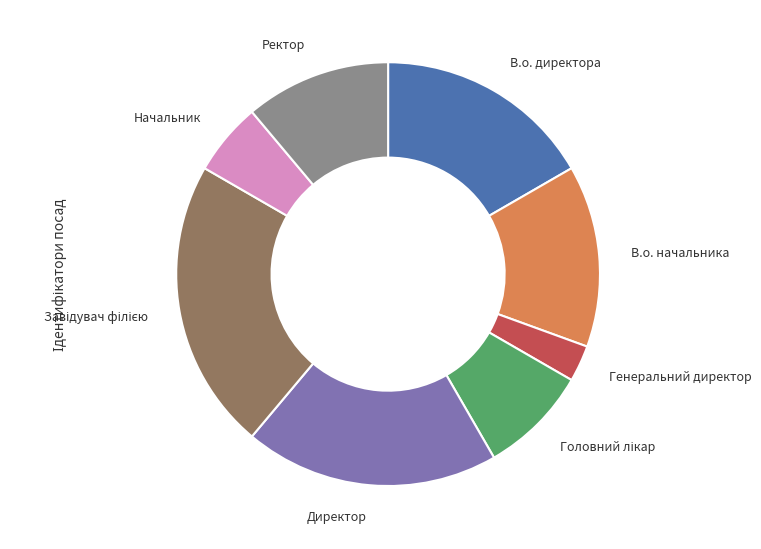

Approximately how many times larger is the value at Начальник compared to Директор?

0.3